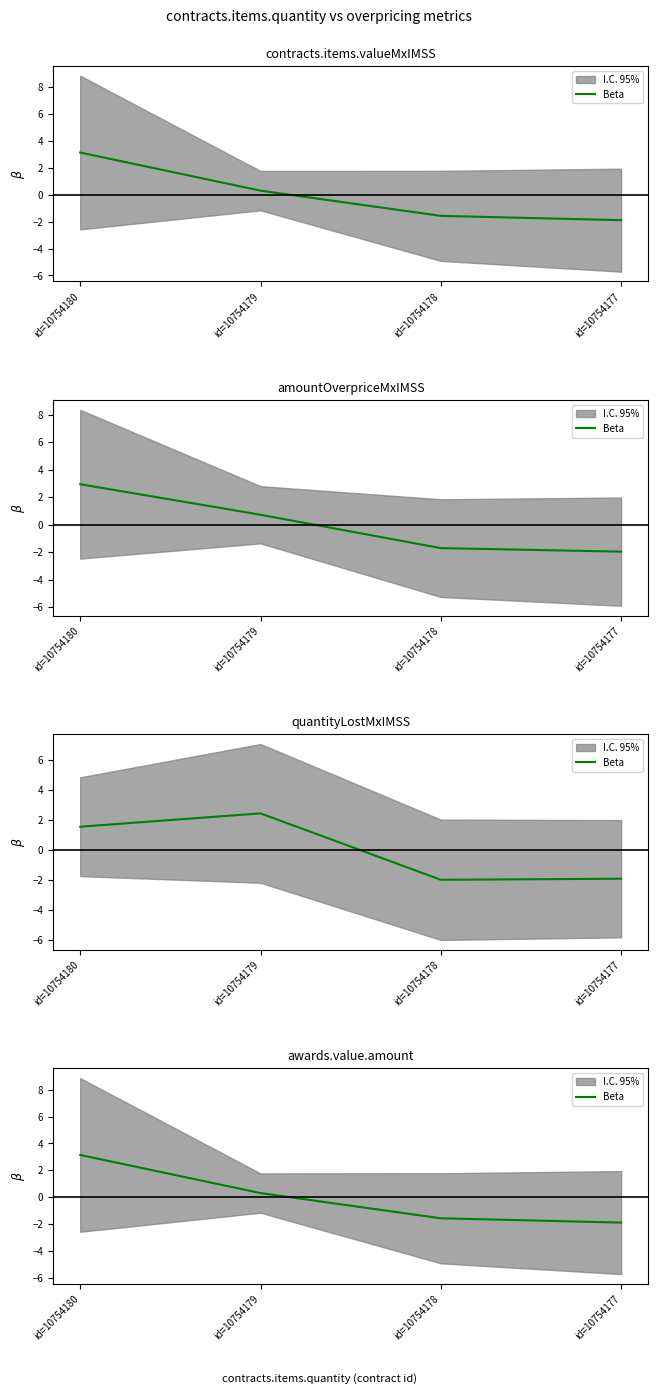

What is the value of the 3rd point from the left?

-1.6